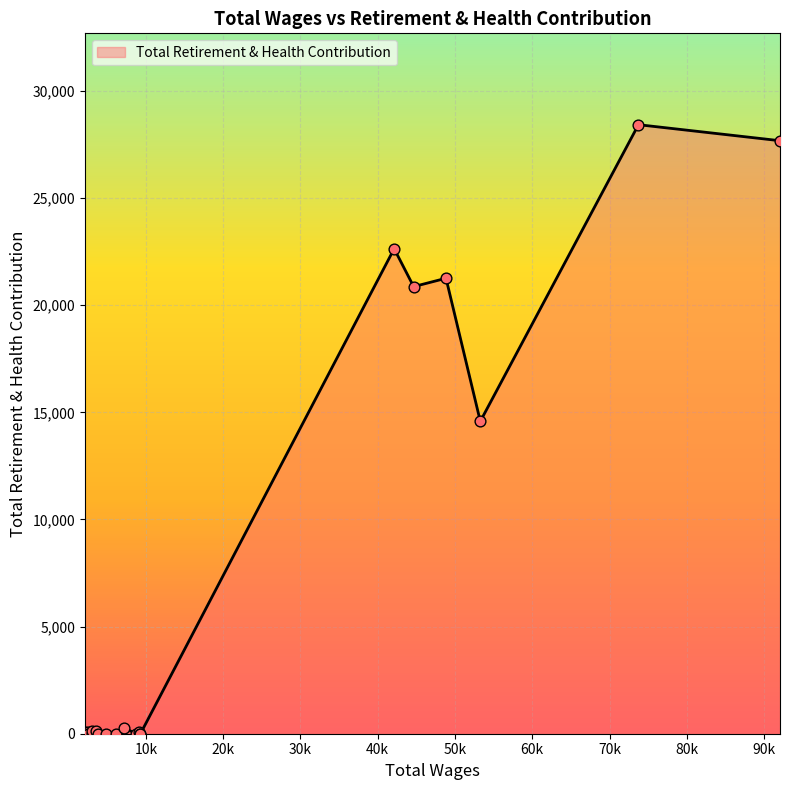

What is the greatest value displayed?

28426